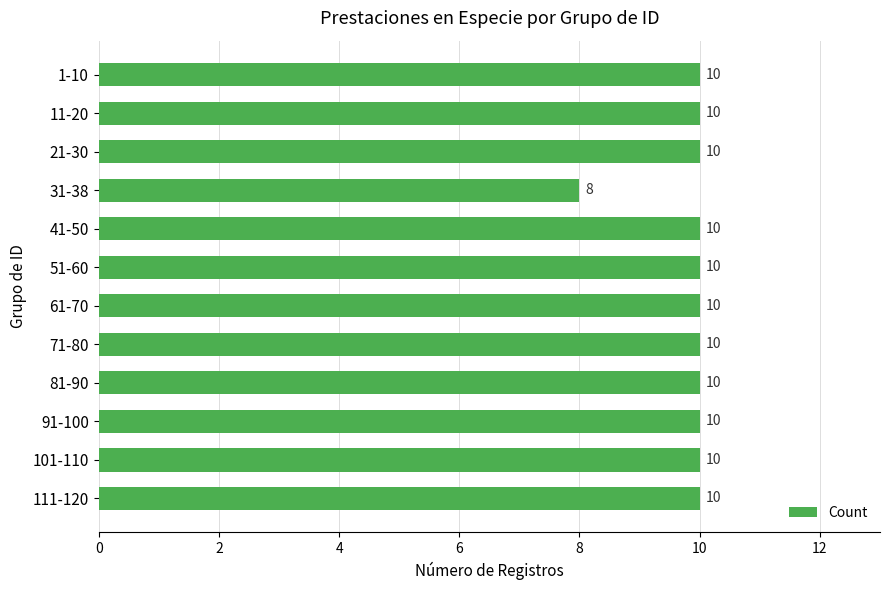

What is the minimum value shown in the chart?

8